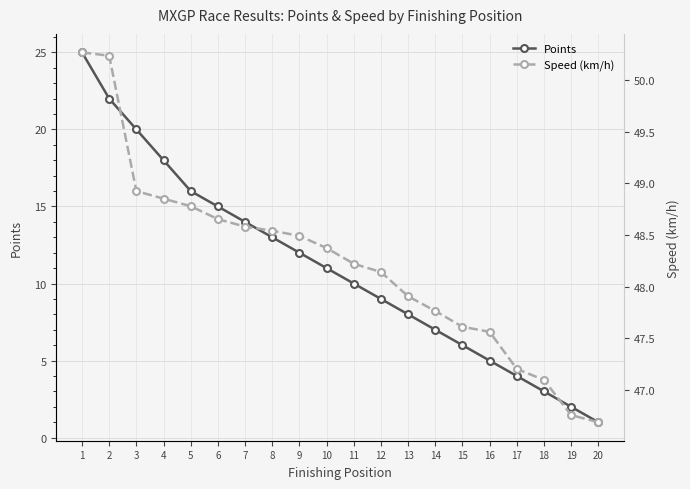

Between 4 and 12, which series saw the biggest shift?

Points